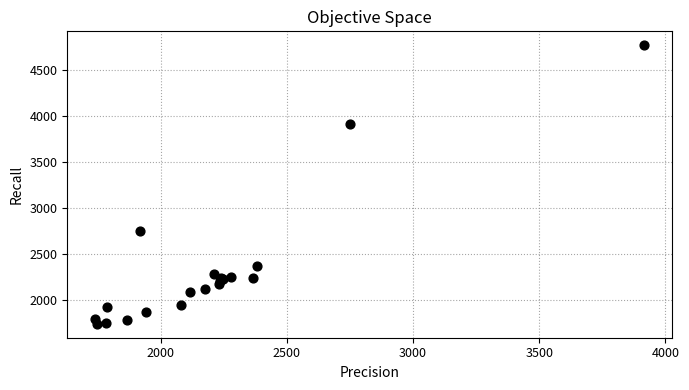

What Y value in the scatter plot is closest to 3256?

2752